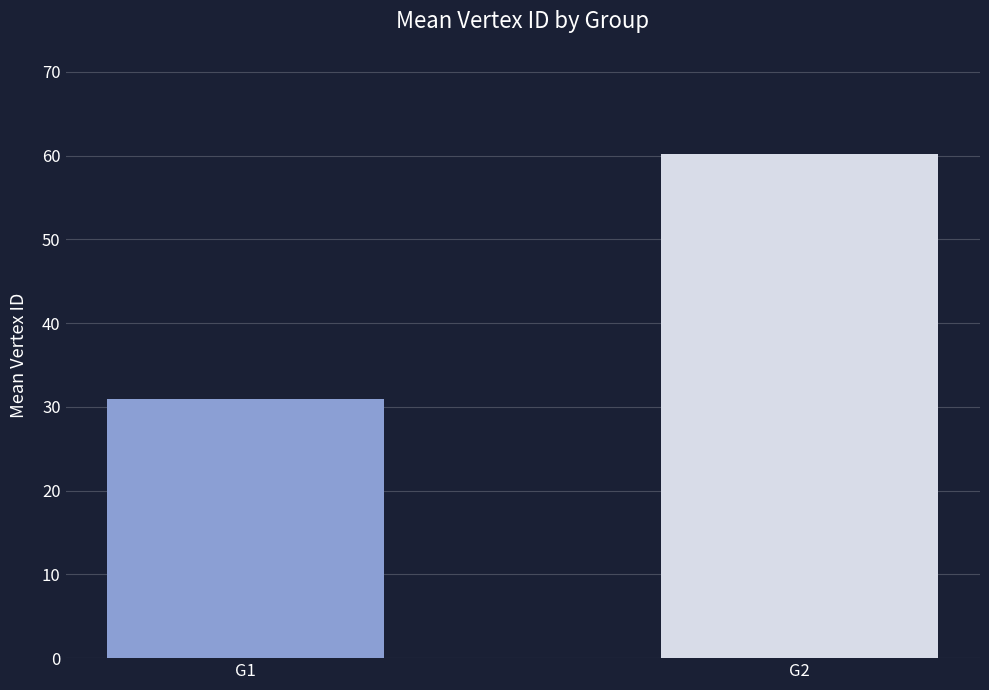

What is the average value?

45.6